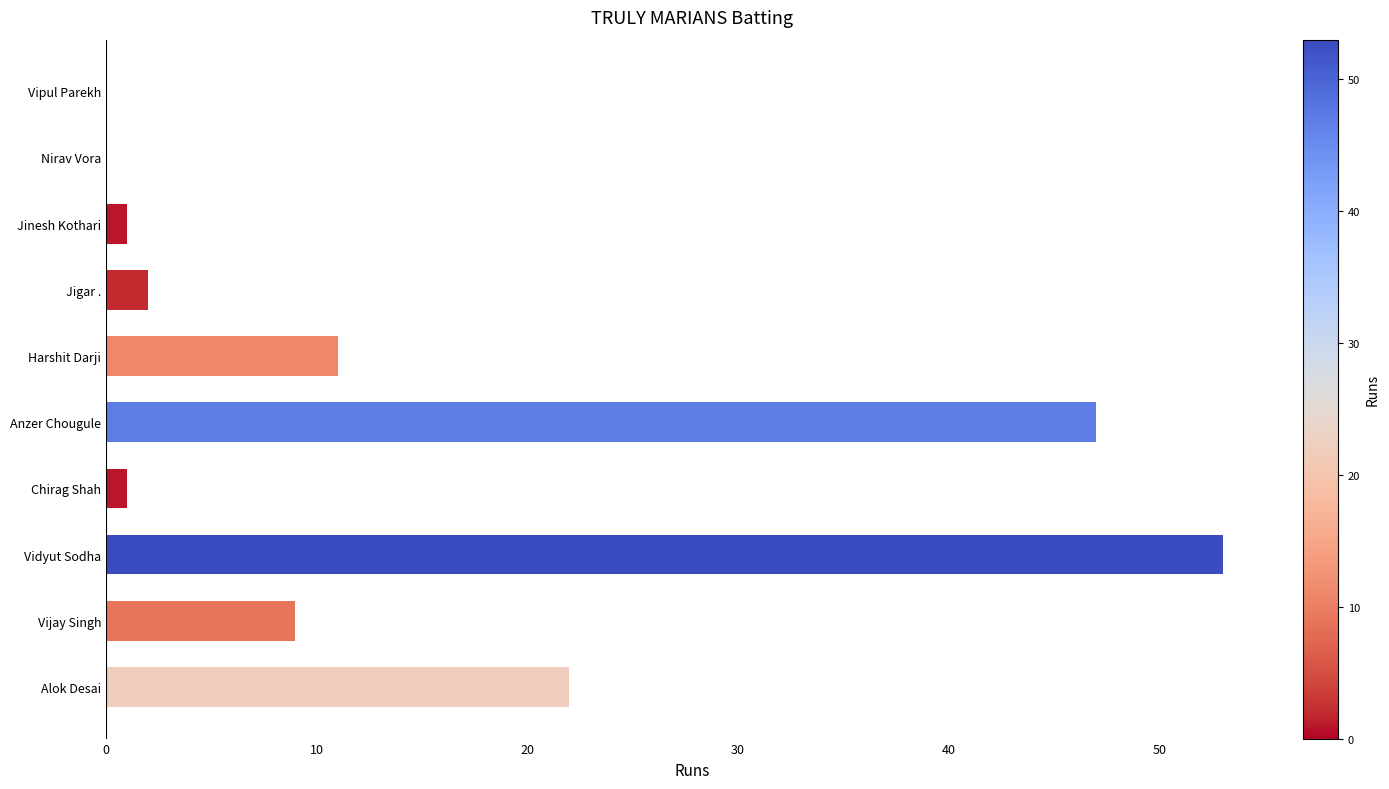

Reading top to bottom, extract all data points from this chart.

Vipul Parekh=0	Nirav Vora=0	Jinesh Kothari=1	Jigar .=2	Harshit Darji=11	Anzer Chougule=47	Chirag Shah=1	Vidyut Sodha=53	Vijay Singh=9	Alok Desai=22